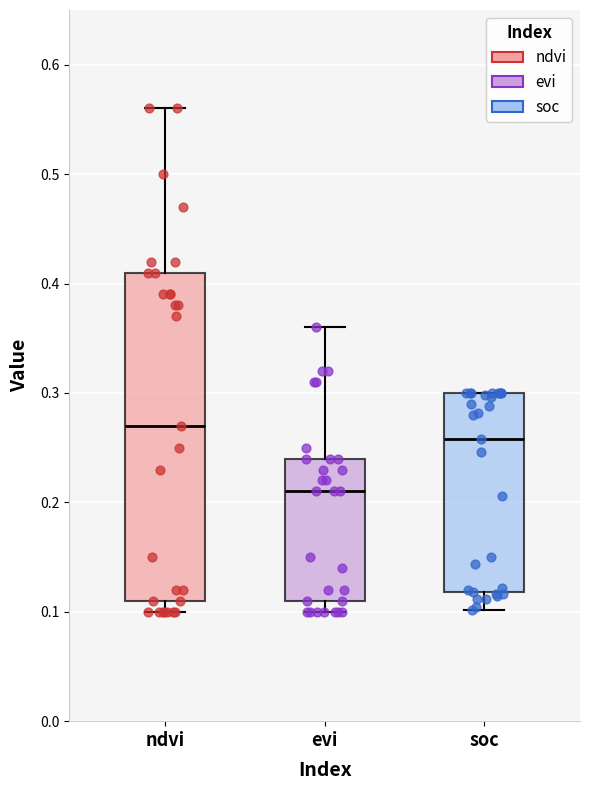

Where does the upper whisker of the box for ndvi end on the y-axis? The values are not printed on the chart, so give them approximately, as read against the axis.

0.56